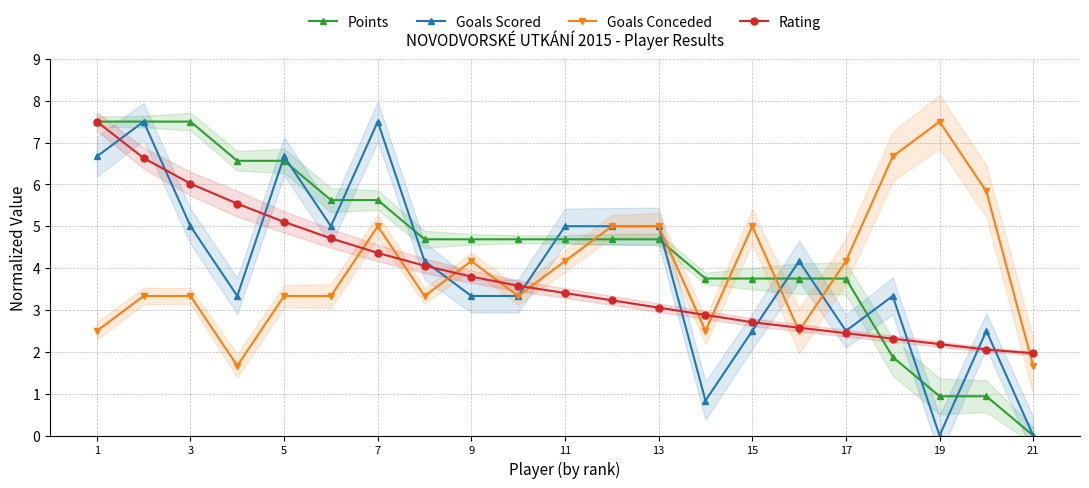

What is the value of the Rating point at the 12th from the left?

4.7